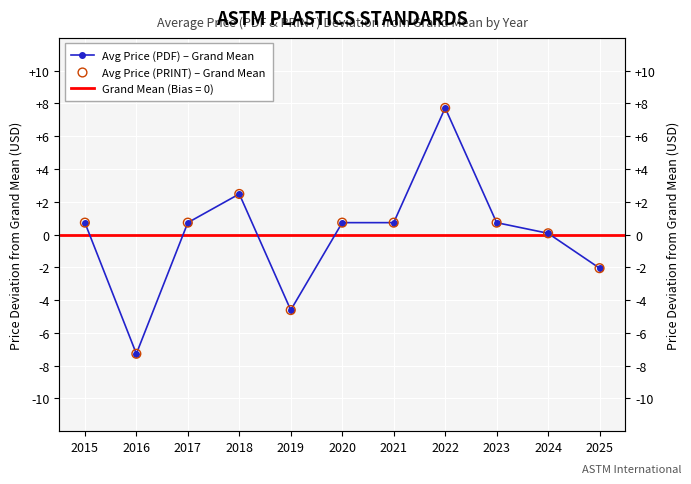

What is the total value across all series at 2025?

-4.1